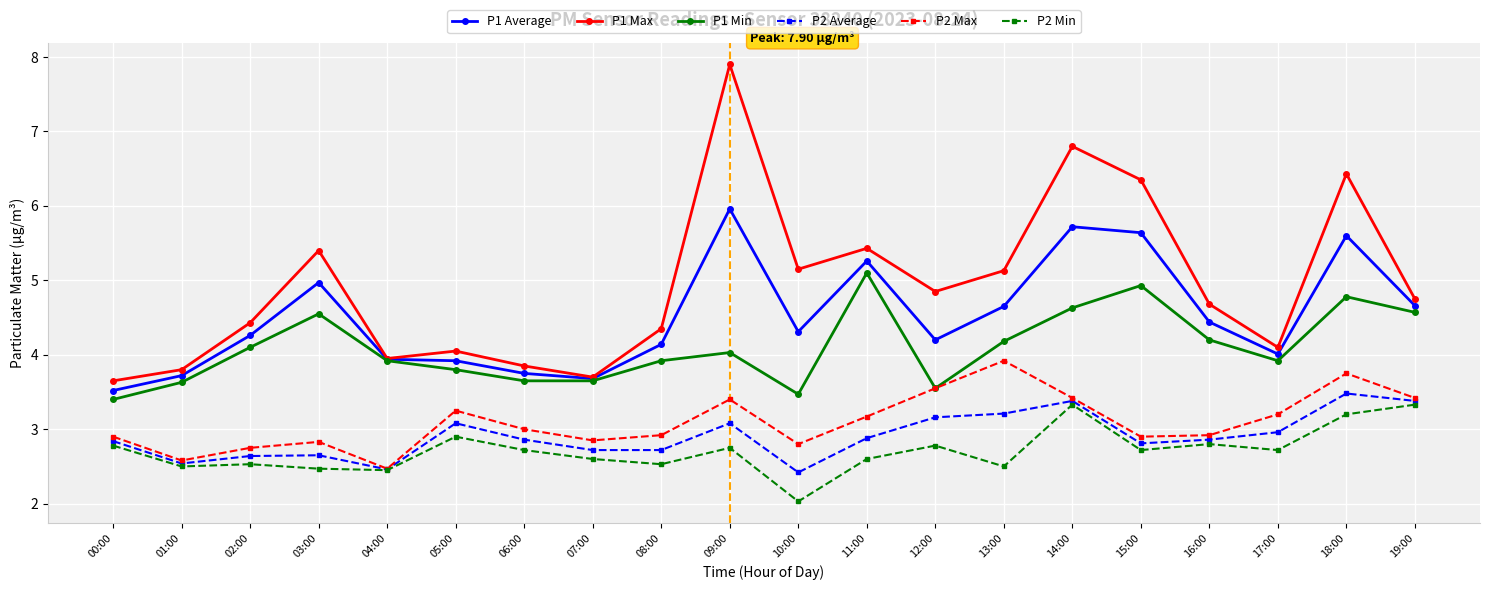

What is the minimum value for P1 Min?

3.4